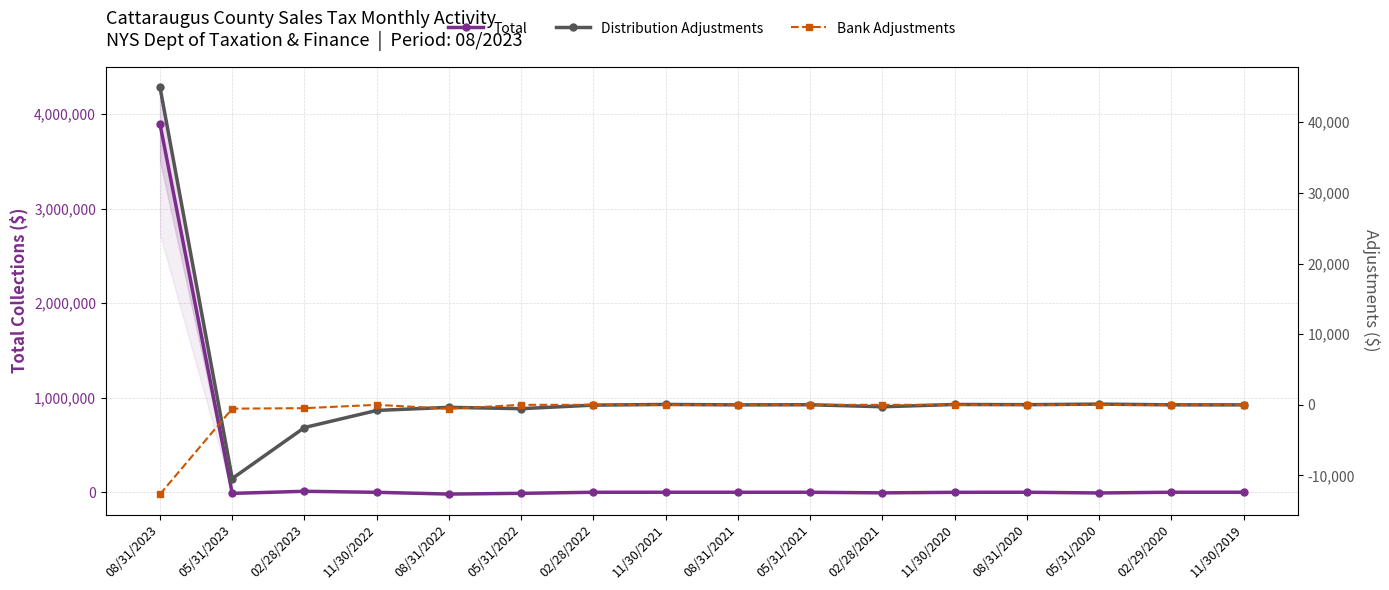

What is the maximum value for Distribution Adjustments?

44966.2